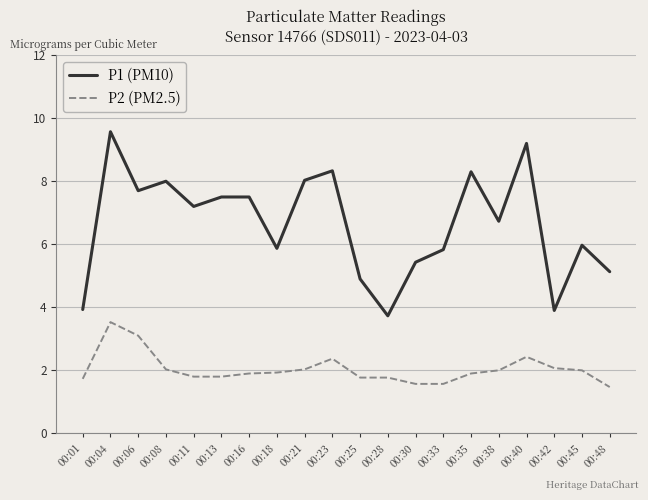

Where does the P1 (PM10) series first go above 7?

00:04